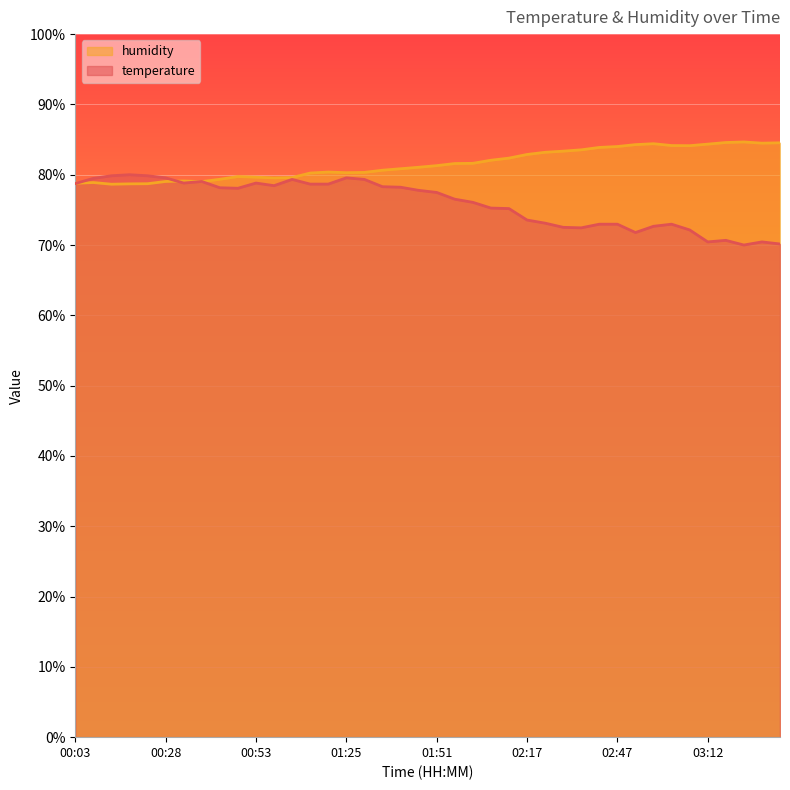

Is it true that temperature equals 120.8 at 02:12?

False